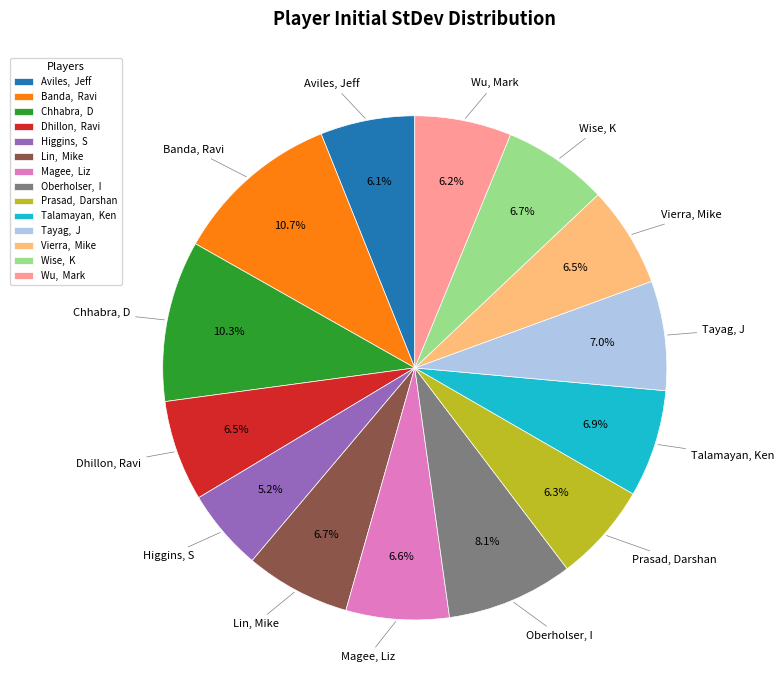

How many segments does this pie chart have?

14